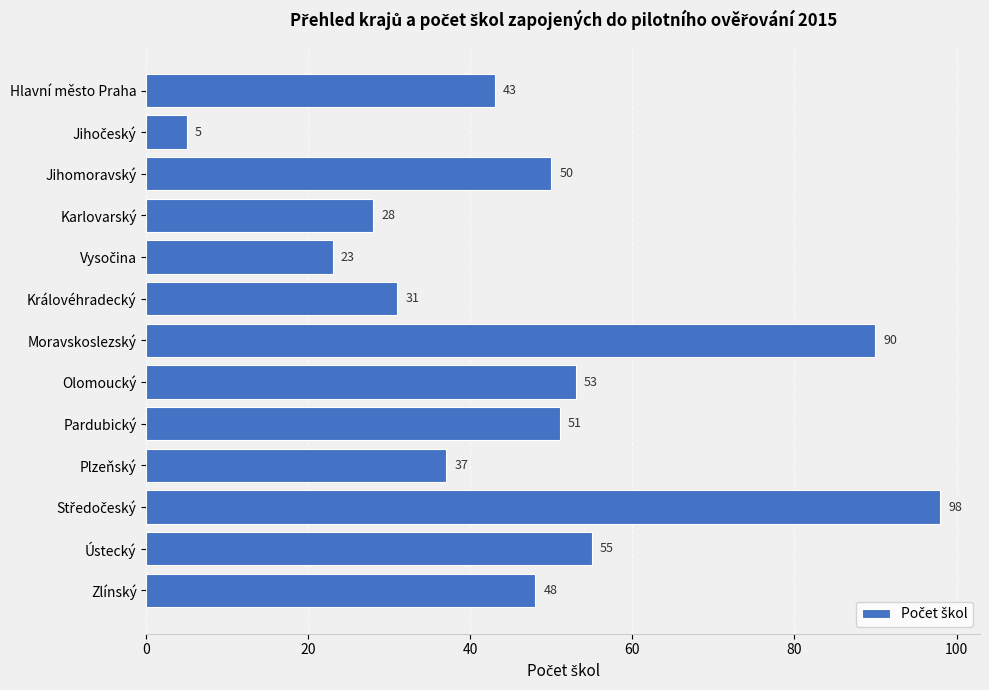

Between Olomoucký and Jihomoravský, which is larger?

Olomoucký